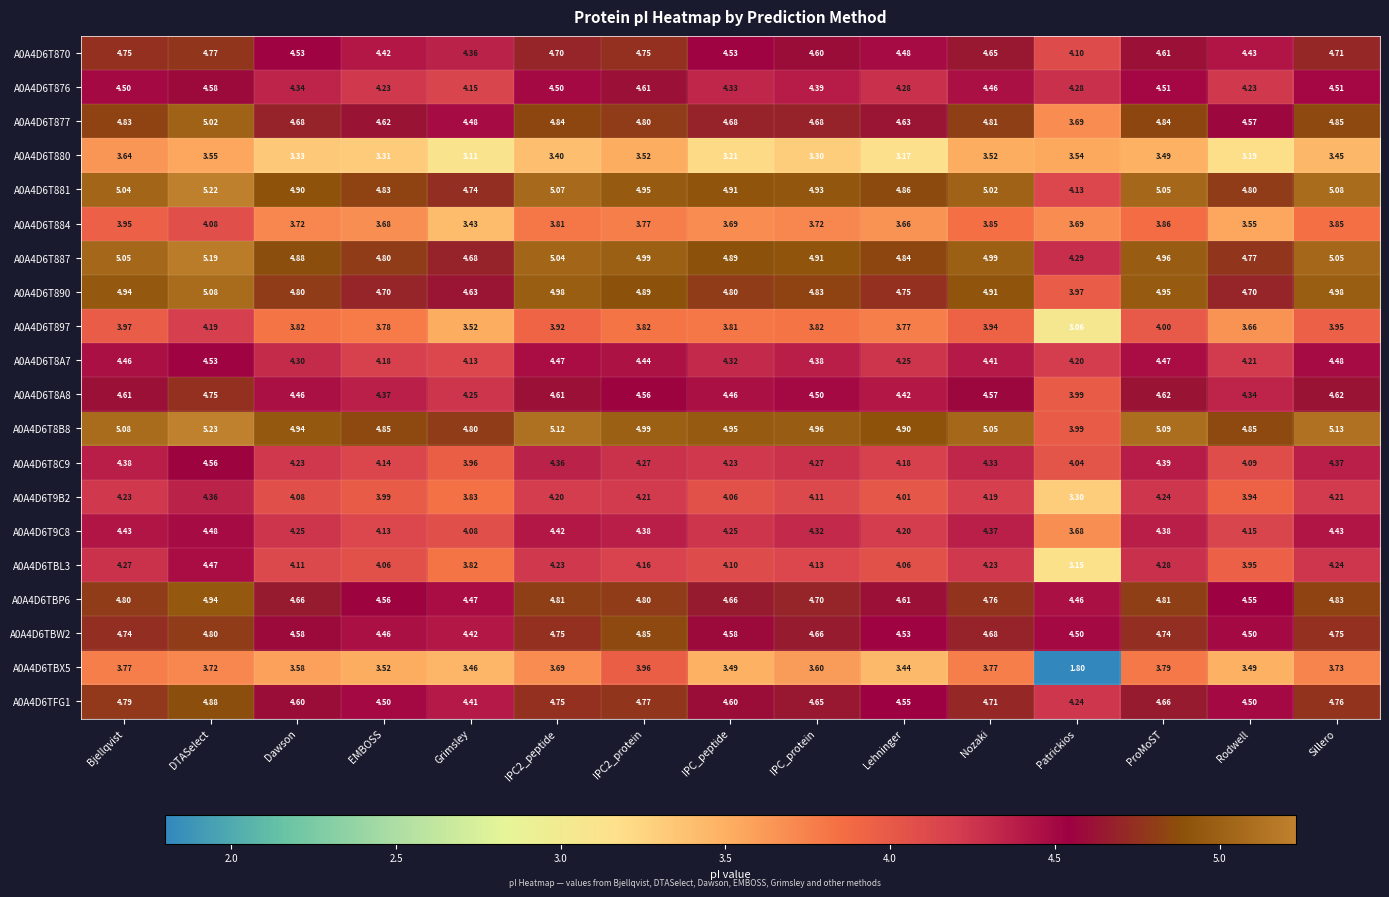

At which label does A0A4D6T8B8 first exceed 4?

Bjellqvist